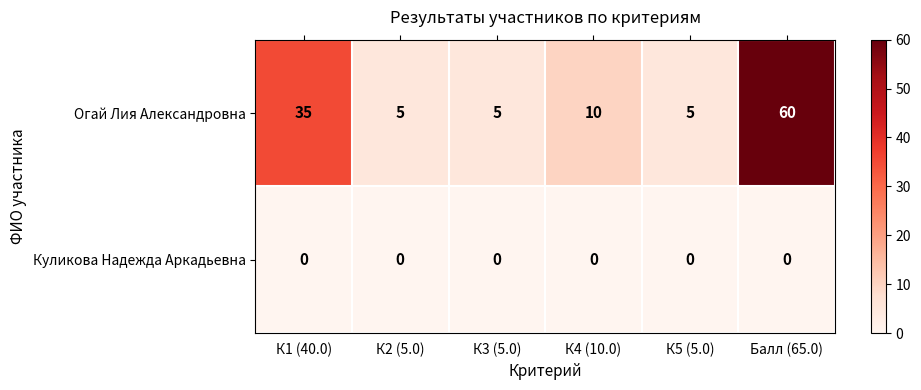

The value of Огай Лия Александровна at К2 (5.0) is 1. True or false?

False